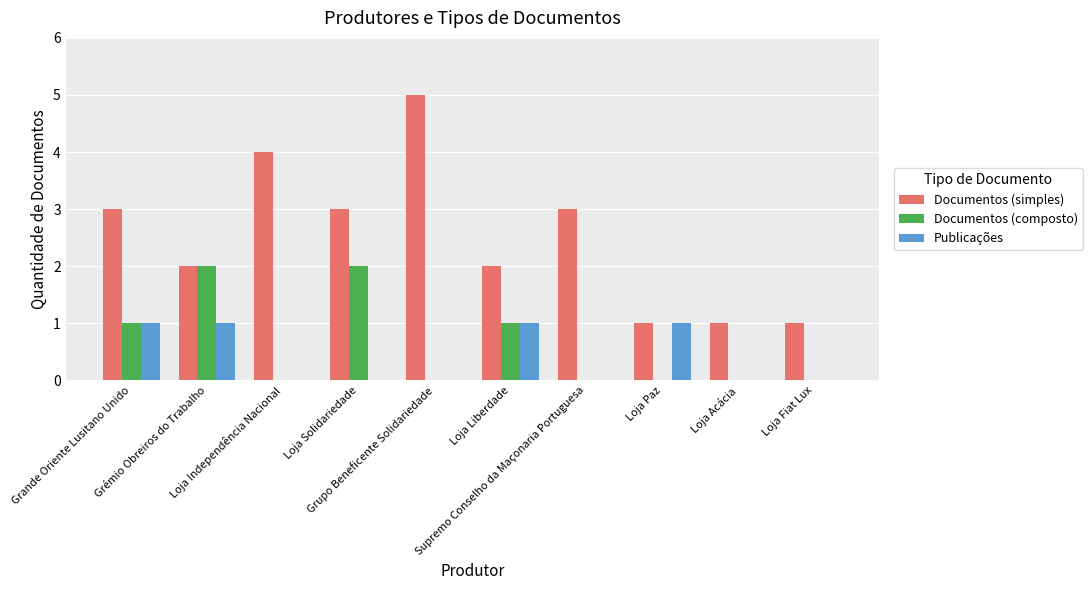

What are all the series names shown in the legend?

Documentos (simples), Documentos (composto), Publicações